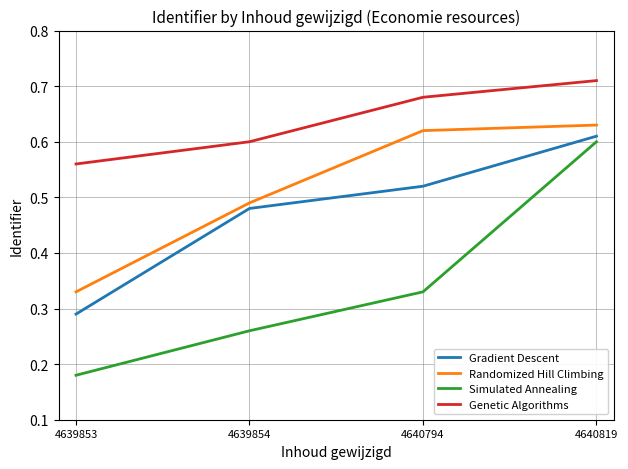

What is the total value across all series at 4639853?

1.4